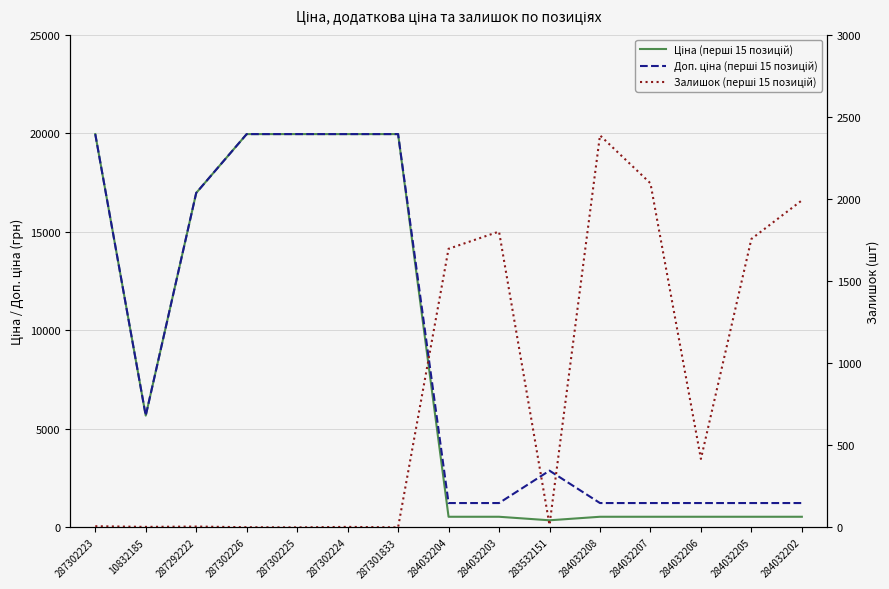

True or false: Ціна (перші 15 позицій) and Залишок (перші 15 позицій) intersect in this chart.

True